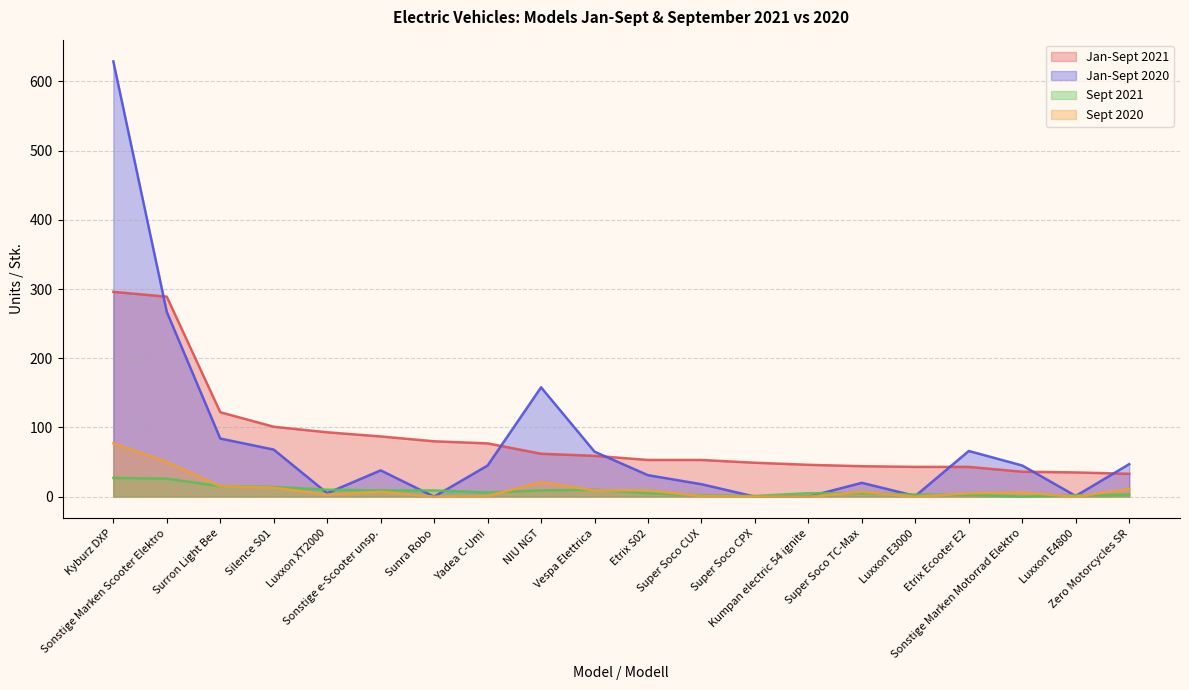

The value of Jan-Sept 2021 at Yadea C-Umi is 118. True or false?

False